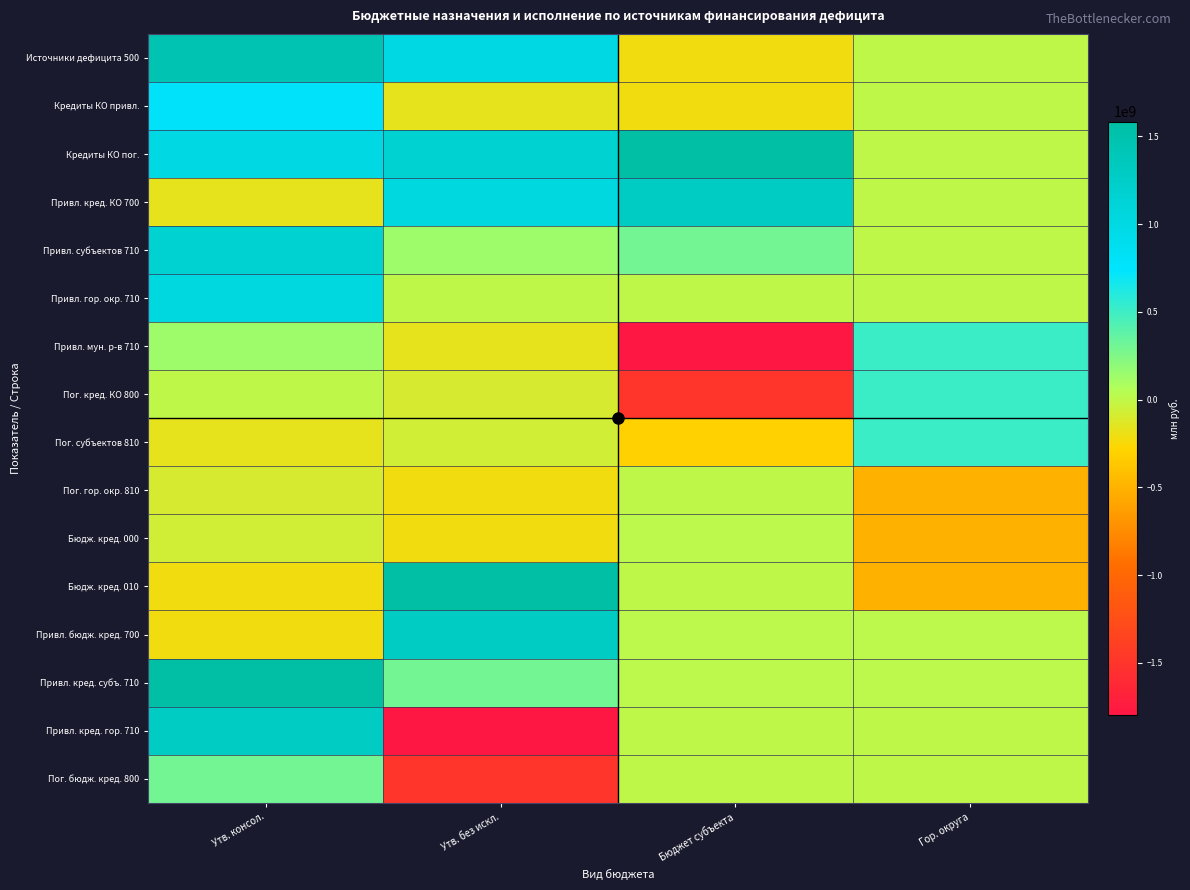

At how many categories does at least one series exceed 1310370068?

3